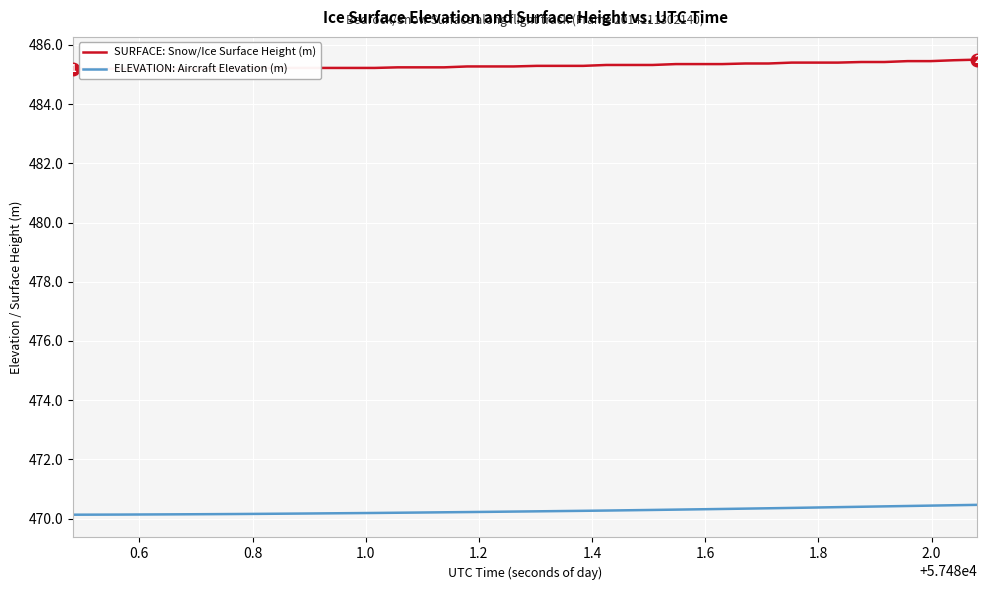

What is the highest value of the ELEVATION: Aircraft Elevation (m) series?

470.5